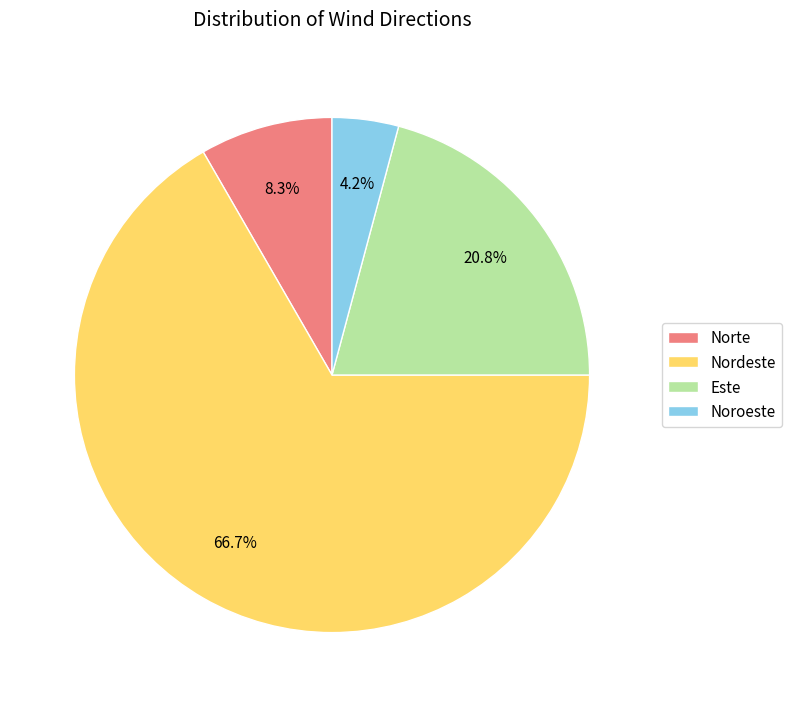

Approximately how many times larger is the value at Noroeste compared to Este?

0.2